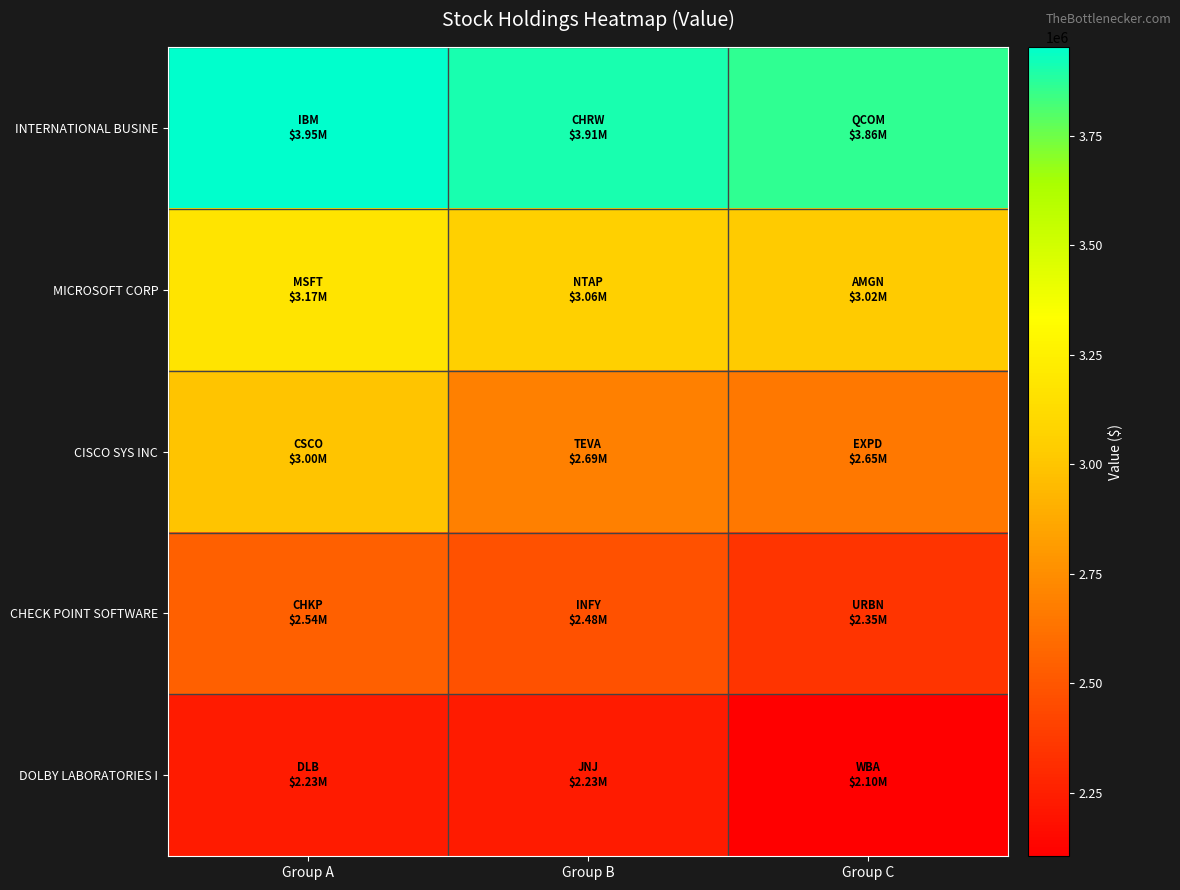

Rank the series by their average value, from lowest to highest.

DOLBY LABORATORIES I, CHECK POINT SOFTWARE, CISCO SYS INC, MICROSOFT CORP, INTERNATIONAL BUSINE